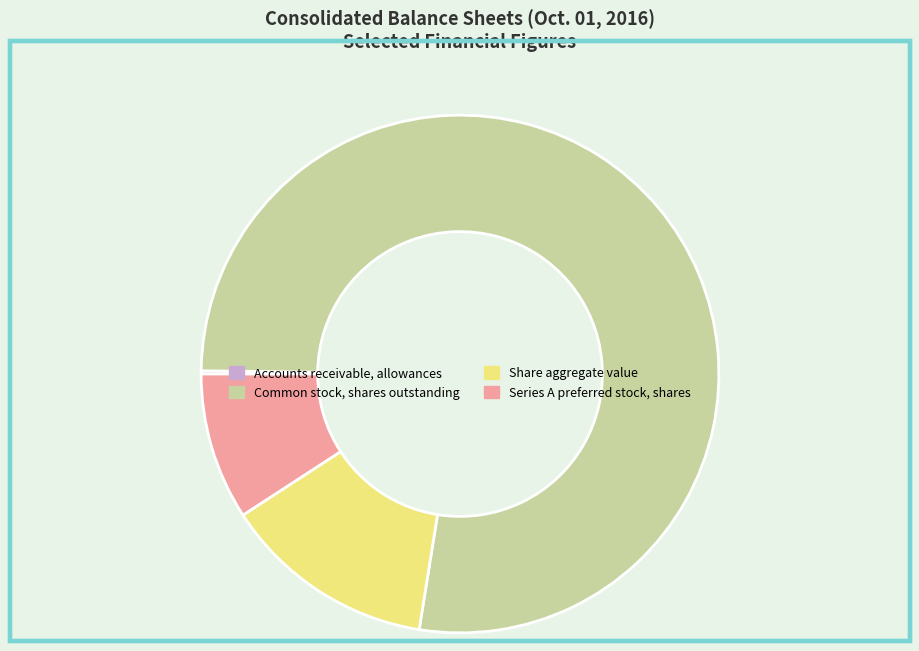

Between Series A preferred stock, shares and Common stock, shares outstanding, which is larger?

Common stock, shares outstanding